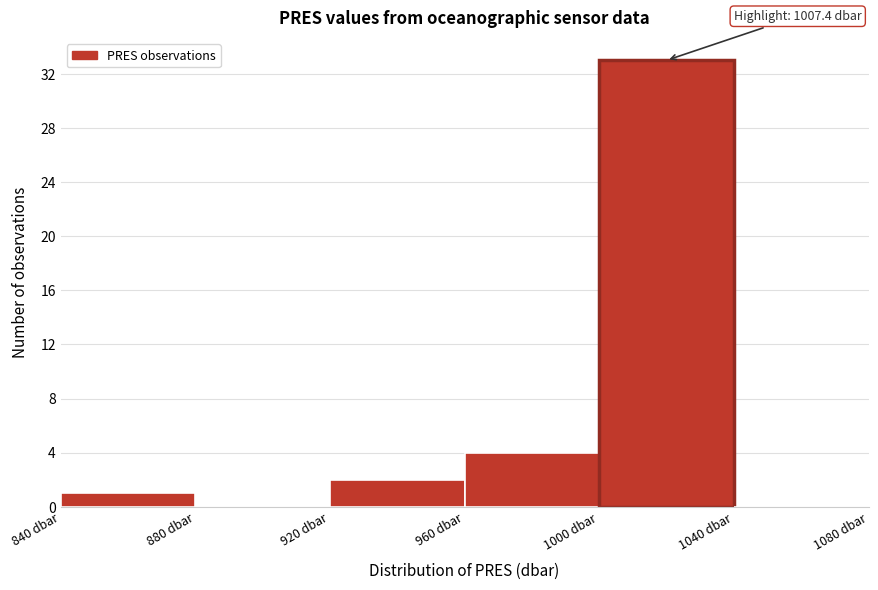

Over which range of the x-axis is the bar tallest?

1000 to 1040